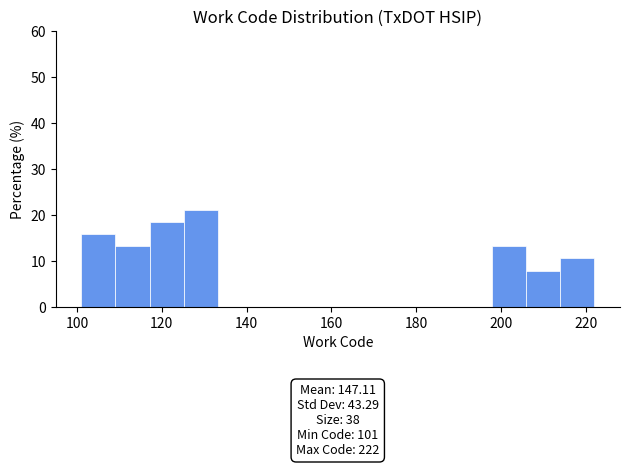

Which range on the x-axis has the tallest bar?

126 to 134